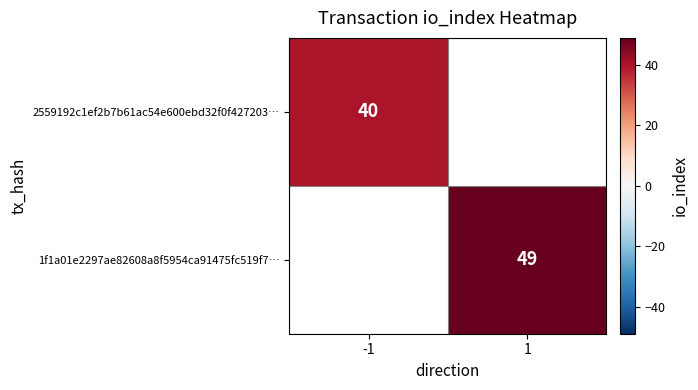

Is it true that 2559192c1ef2b7b61ac54e600ebd32f0f427203… equals 55 at -1?

False